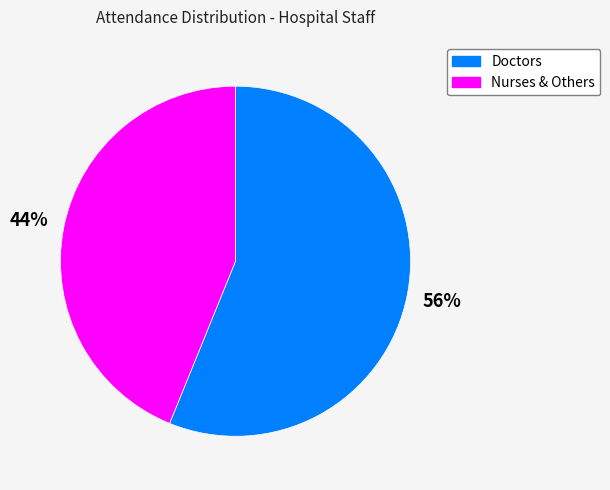

To the nearest percent, what is the average slice percentage?

50%